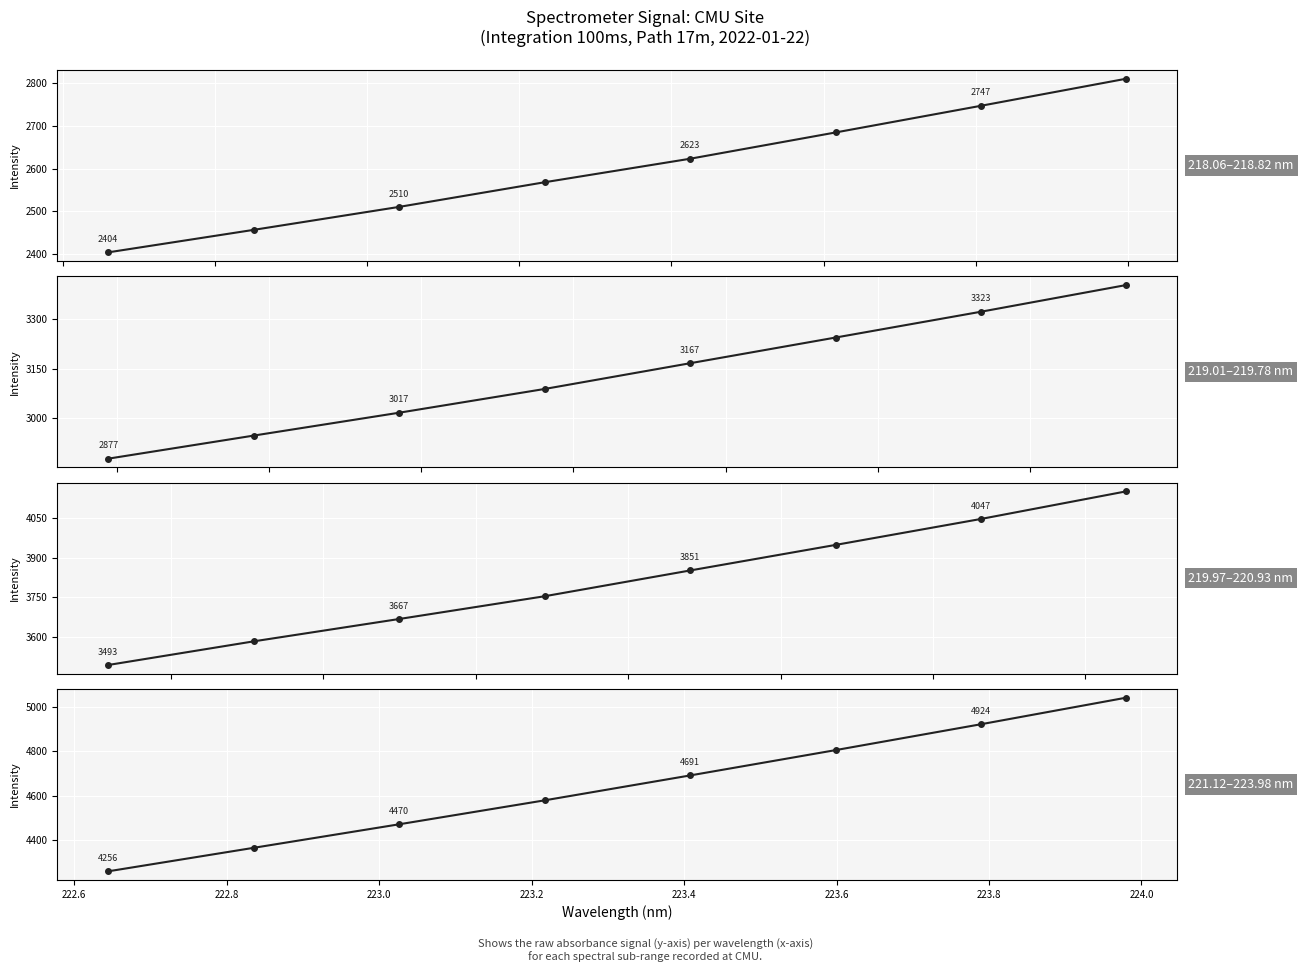

How many values are below 4691?

4